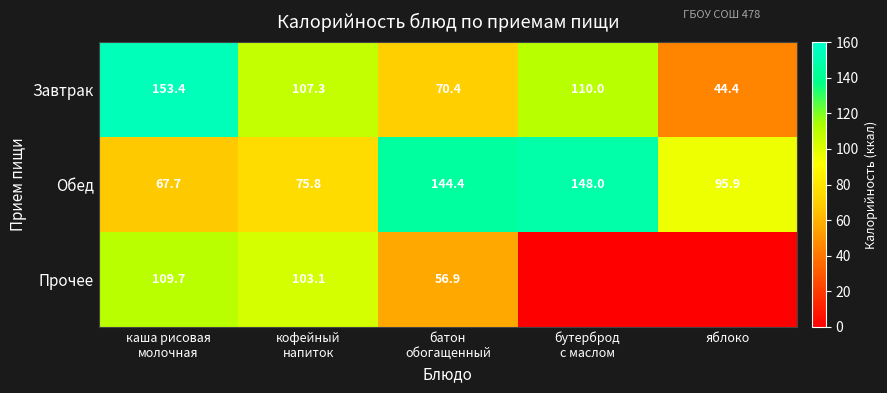

True or false: Обед has a value of 60.7 at яблоко.

False